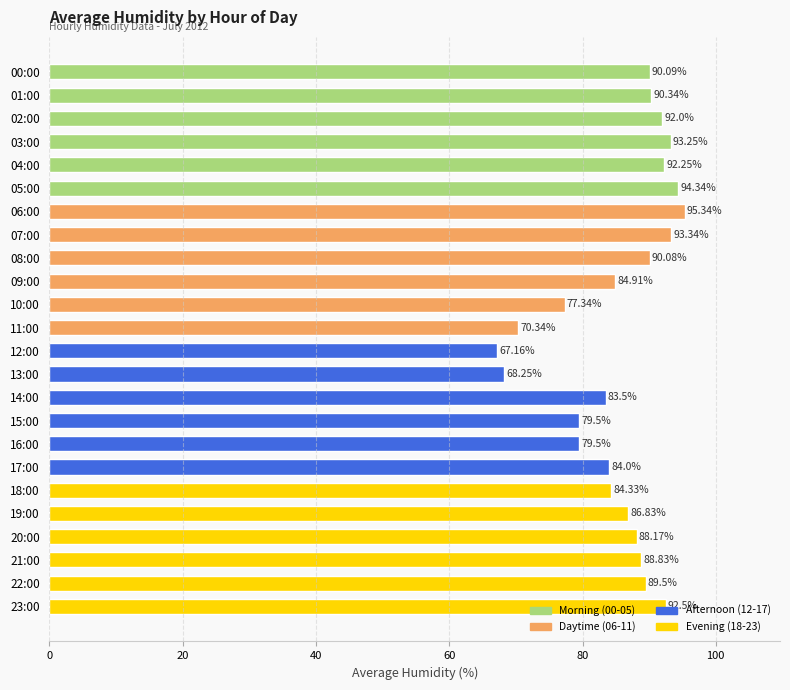

How many bars are there in total?

24